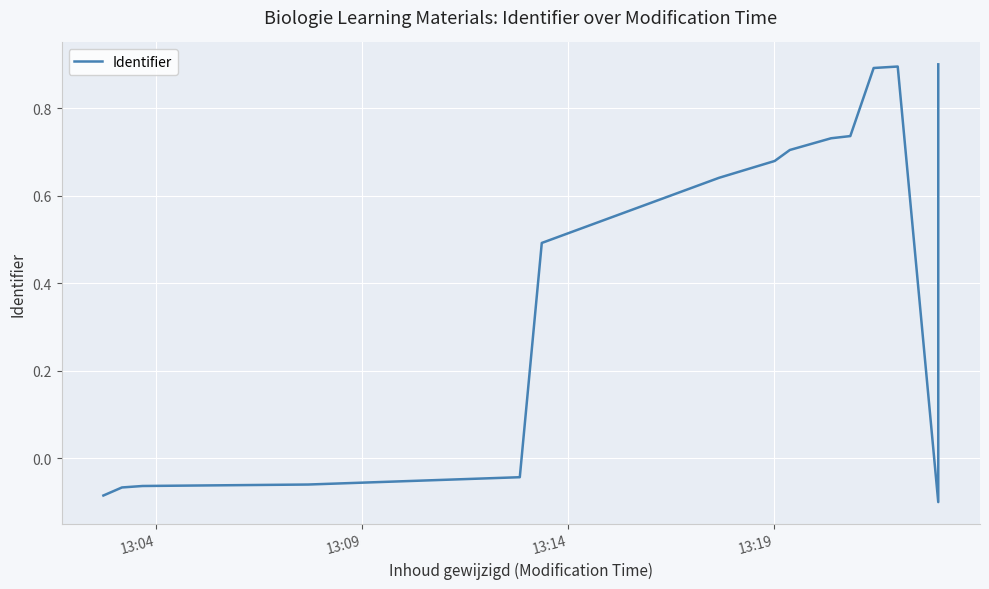

Does the chart display data point markers on the line(s)?

No